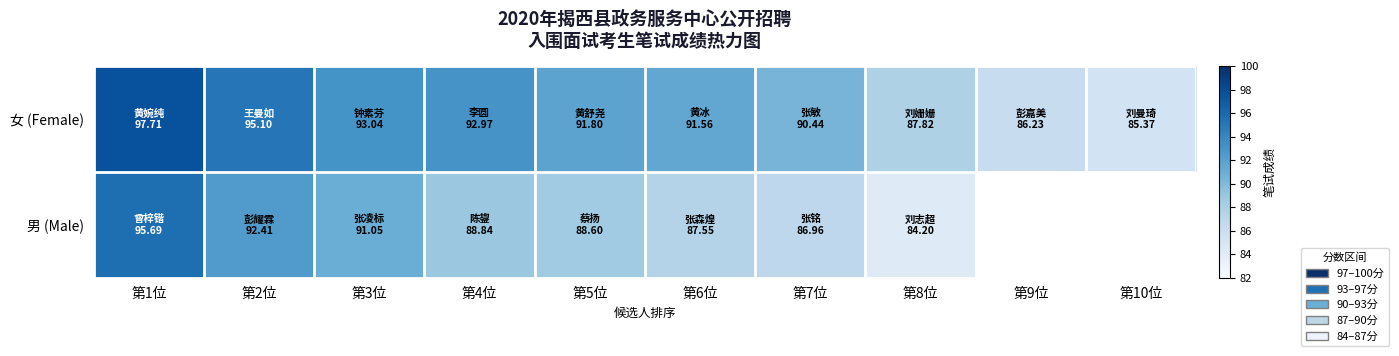

The value of 女 (Female) at 第7位 is 90.4. True or false?

True